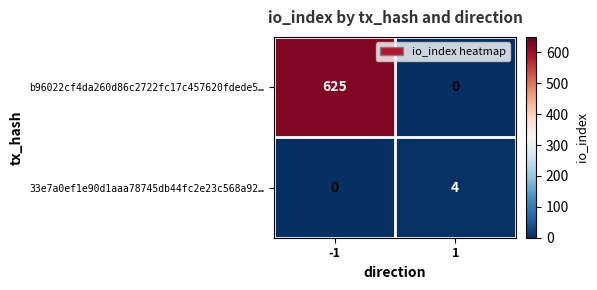

List the series in order of their peak value, lowest first.

33e7a0ef1e90d1aaa78745db44fc2e23c568a92…, b96022cf4da260d86c2722fc17c457620fdede5…